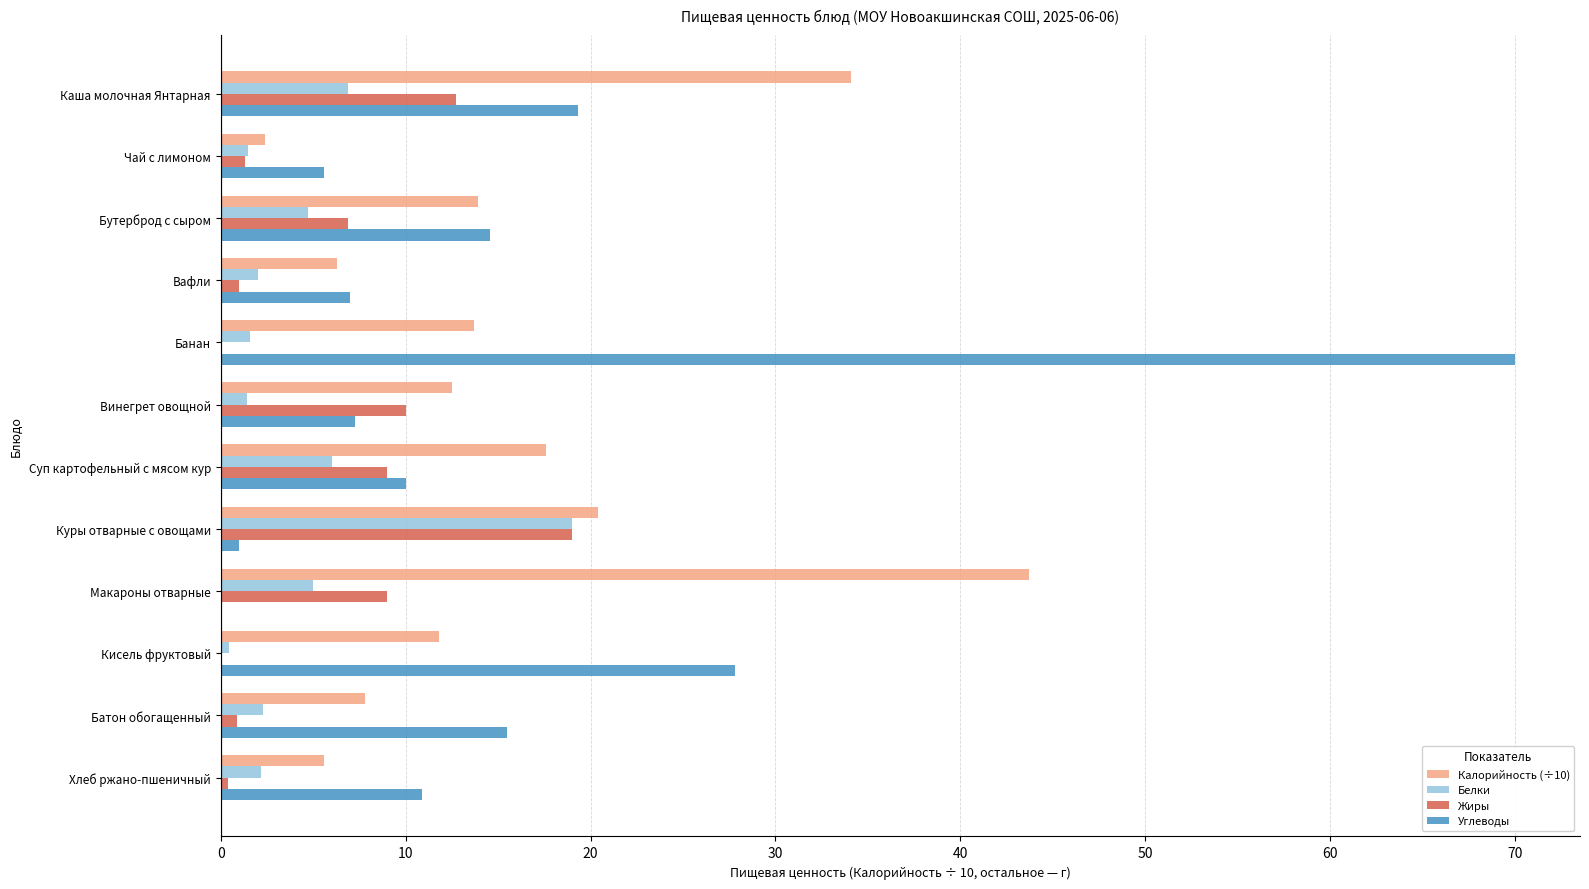

At which label does Углеводы reach its peak?

Банан